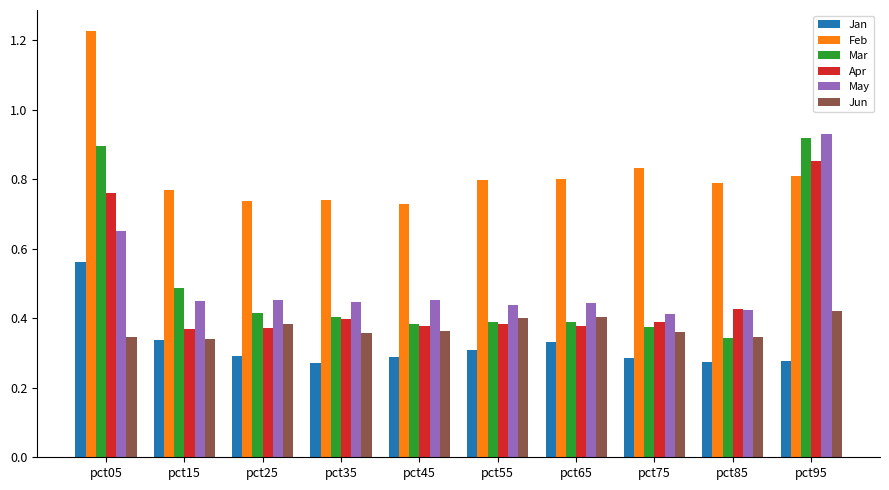

Is it true that Jun equals 0.4 at pct35?

True